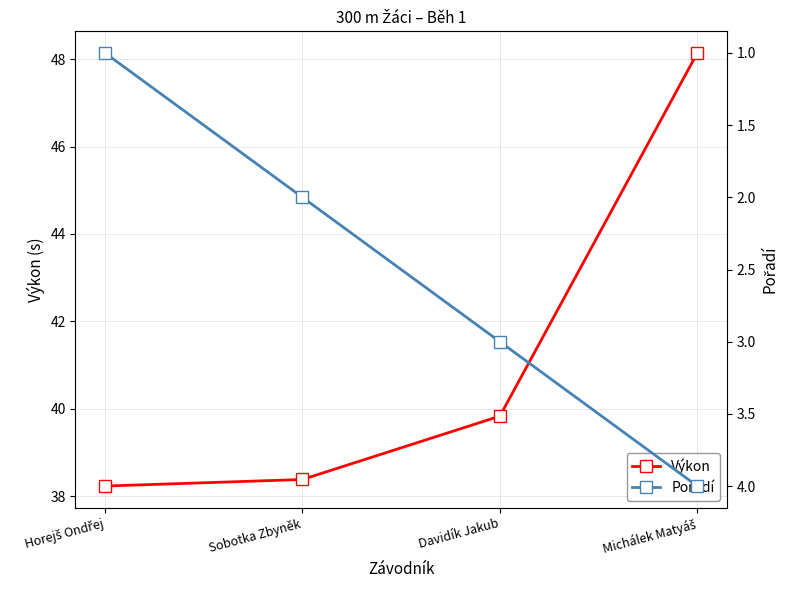

At which label does Výkon reach its peak?

Michálek Matyáš